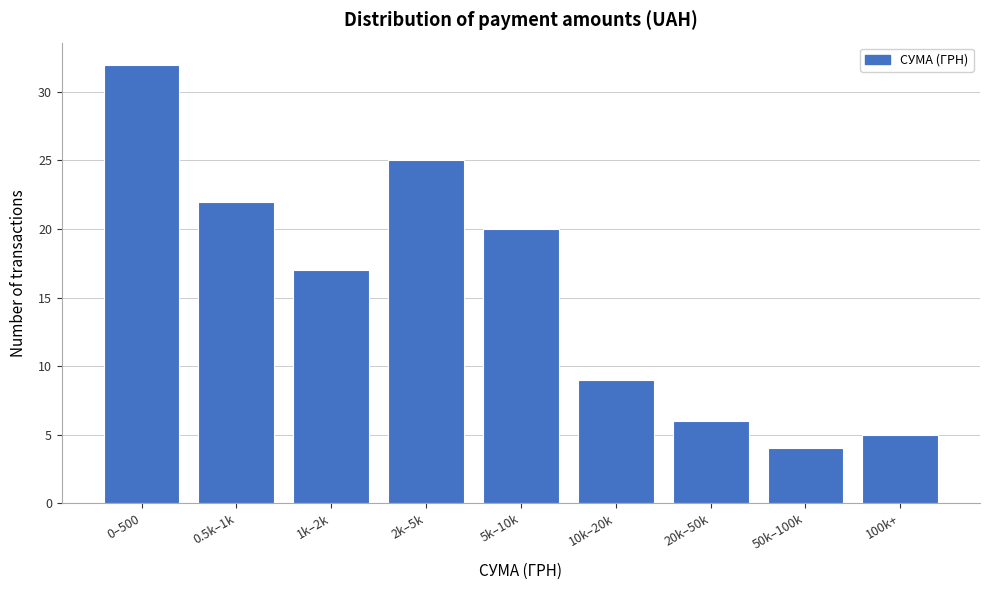

Reading left to right, transcribe all the data shown in this chart.

0–500=32	0.5k–1k=22	1k–2k=17	2k–5k=25	5k–10k=20	10k–20k=9	20k–50k=6	50k–100k=4	100k+=5